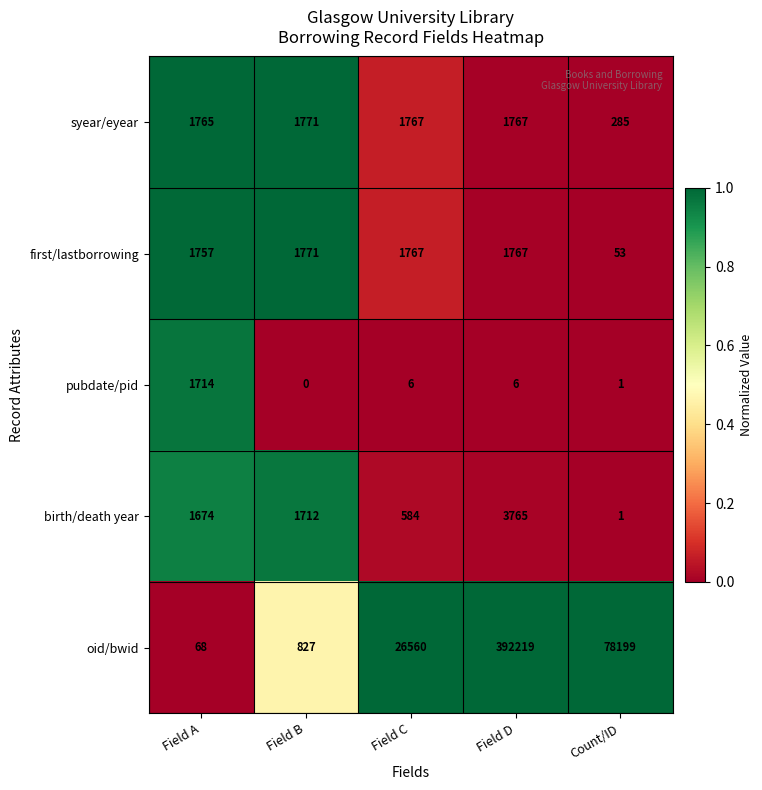

Reading right to left, transcribe all the data shown in this chart.

syear/eyear: Count/ID=285	Field D=1767	Field C=1767	Field B=1771	Field A=1765
first/lastborrowing: Count/ID=53	Field D=1767	Field C=1767	Field B=1771	Field A=1757
pubdate/pid: Count/ID=1	Field D=6	Field C=6	Field B=0	Field A=1714
birth/death year: Count/ID=1	Field D=3765	Field C=584	Field B=1712	Field A=1674
oid/bwid: Count/ID=78199	Field D=392219	Field C=26560	Field B=827	Field A=68